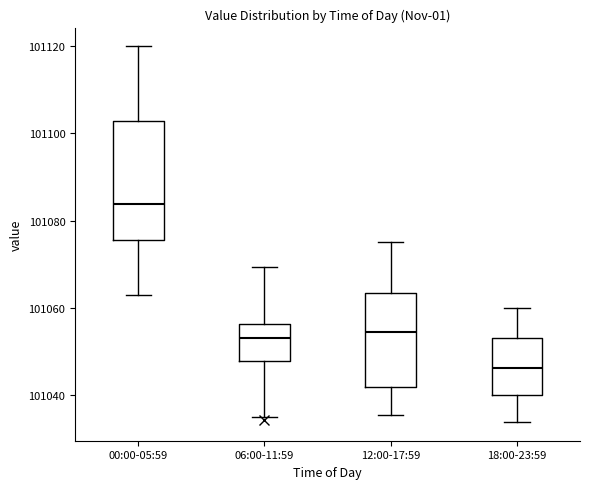

Reading left to right, read every box against the y-axis: the position of its median line, the range the box covers, and the ends of its whiskers. The values are not printed on the chart, so give them approximately, as read against the axis.

00:00-05:59: median 101084, box 101076 to 101102, whiskers 101062 to 101120
06:00-11:59: median 101054, box 101048 to 101056, whiskers 101034 to 101070
12:00-17:59: median 101054, box 101042 to 101064, whiskers 101036 to 101076
18:00-23:59: median 101046, box 101040 to 101052, whiskers 101034 to 101060